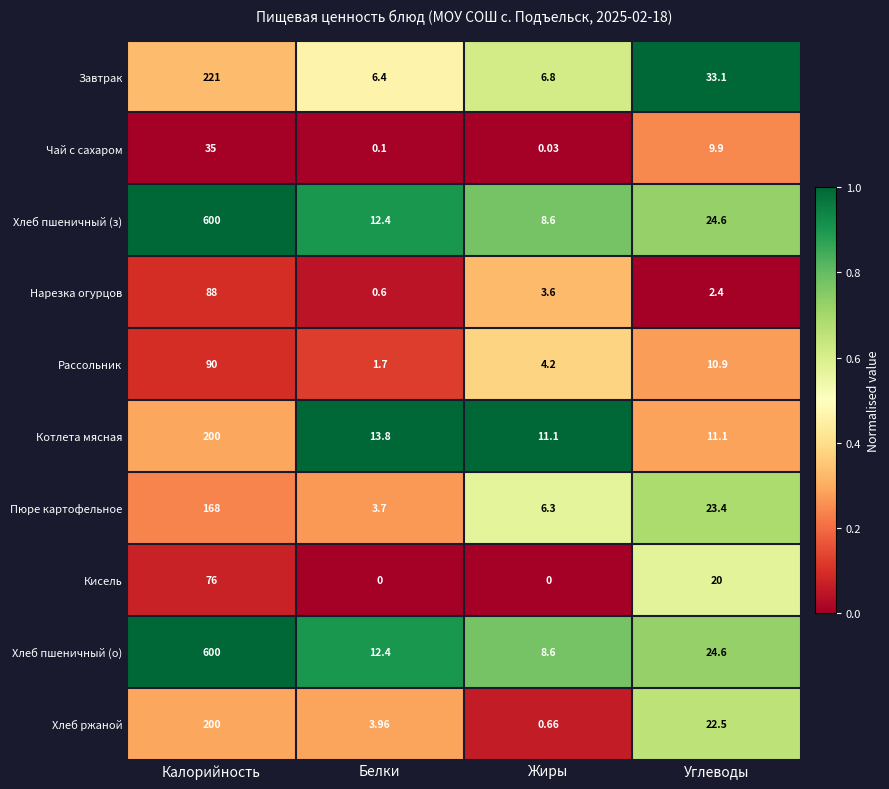

Is the value of Пюре картофельное at Углеводы greater than the value of Кисель at Белки?

Yes